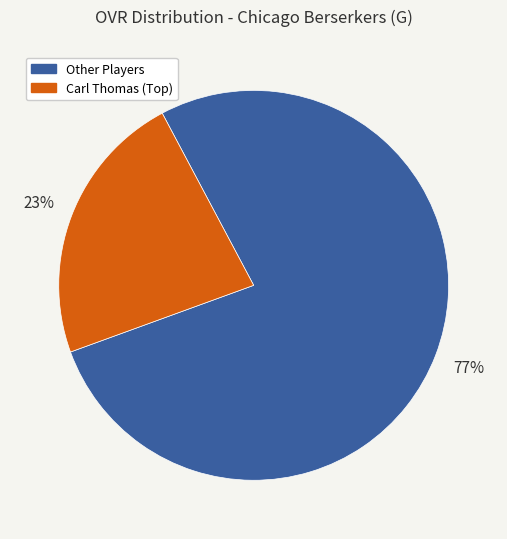

How many segments does this pie chart have?

2